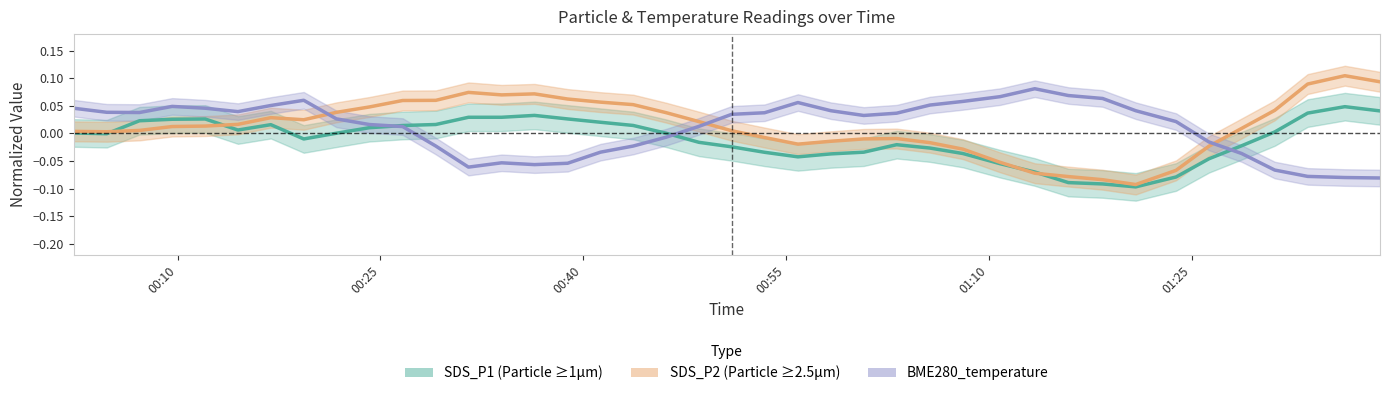

At how many categories does at least one series exceed 0?

39